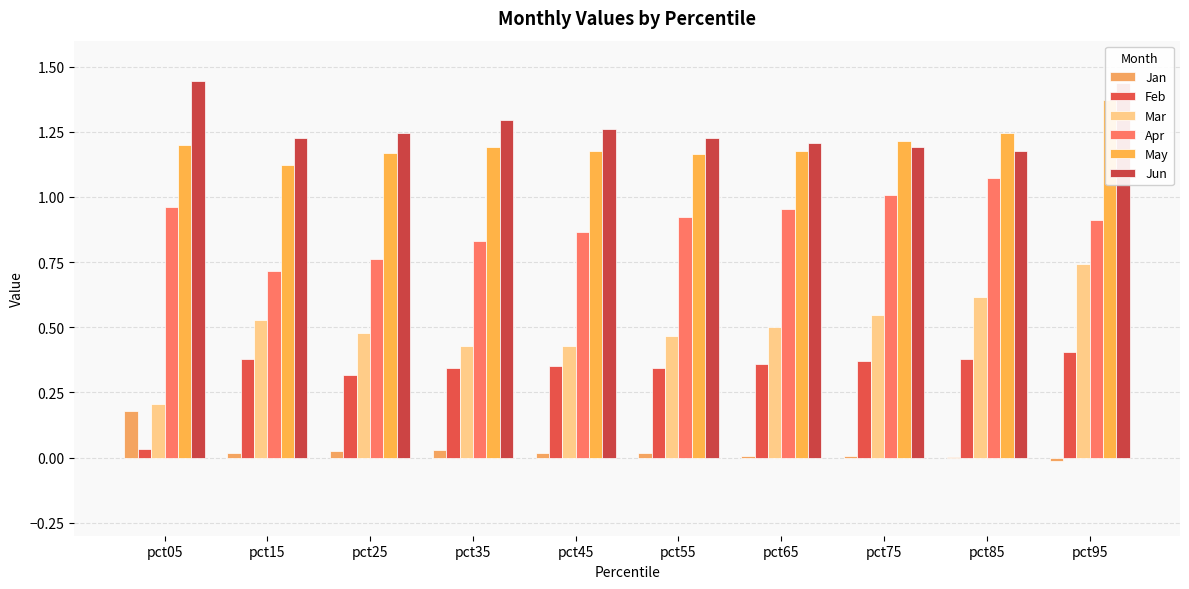

The Jan series shows 0.0 at pct75. True or false?

True